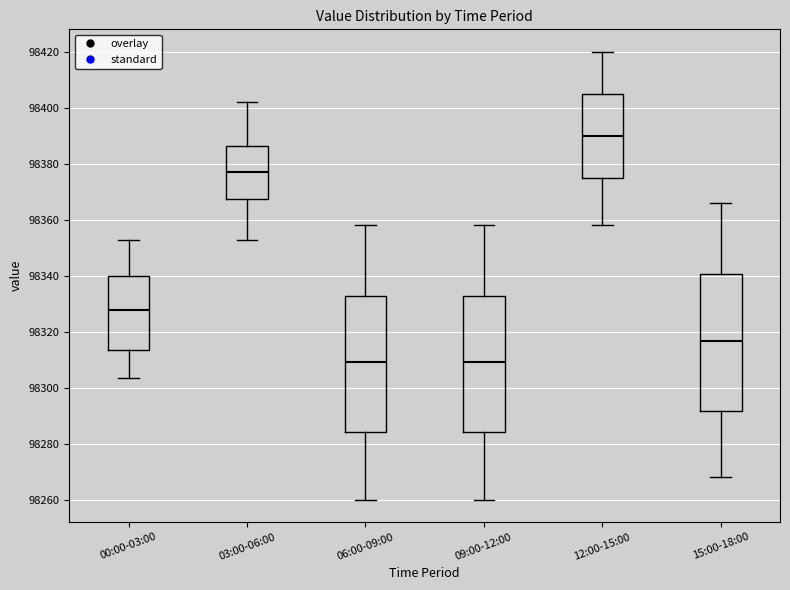

Where does the lower whisker of the box for 03:00-06:00 end on the y-axis? The values are not printed on the chart, so give them approximately, as read against the axis.

98352